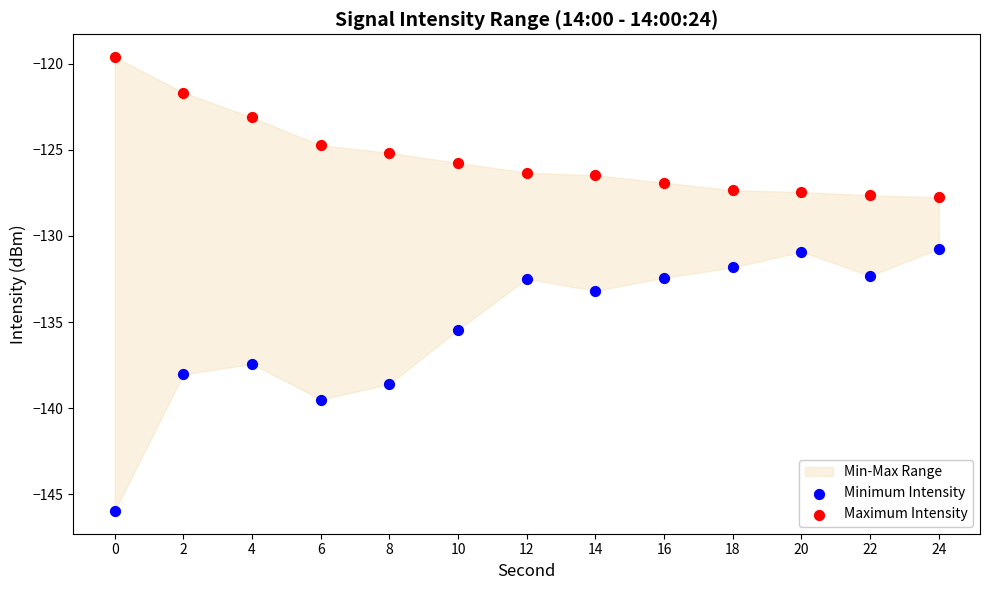

Which series contains the highest Y value?

Maximum Intensity